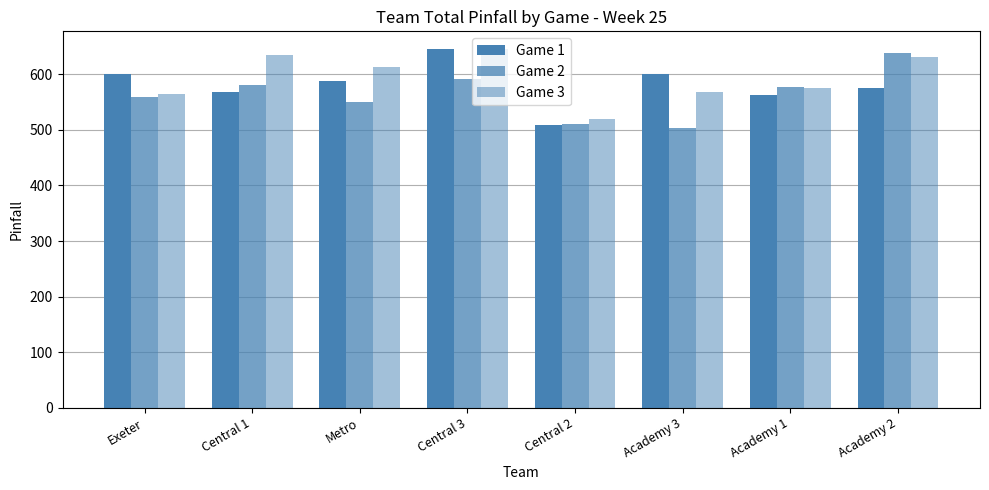

What is the smallest value displayed?

503